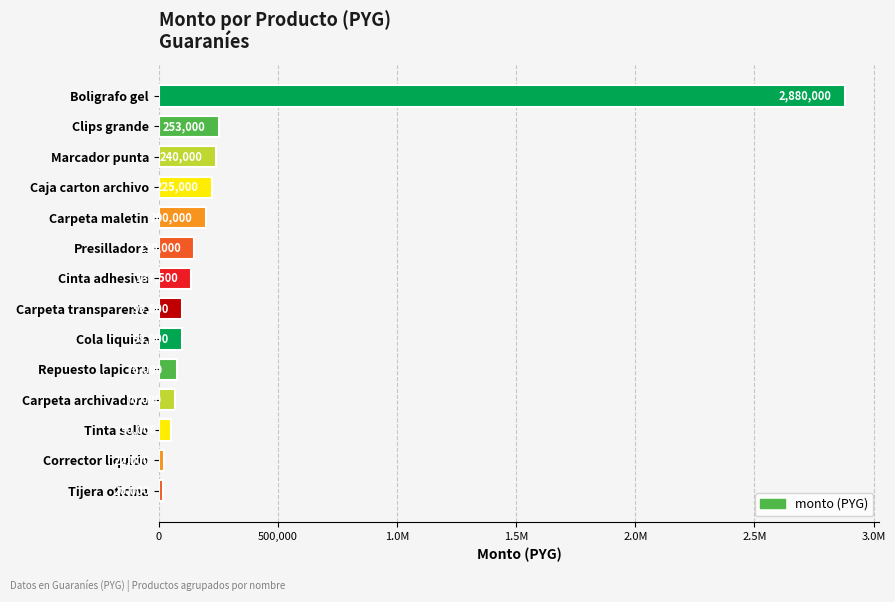

What is the difference between the maximum and minimum values?

2860000